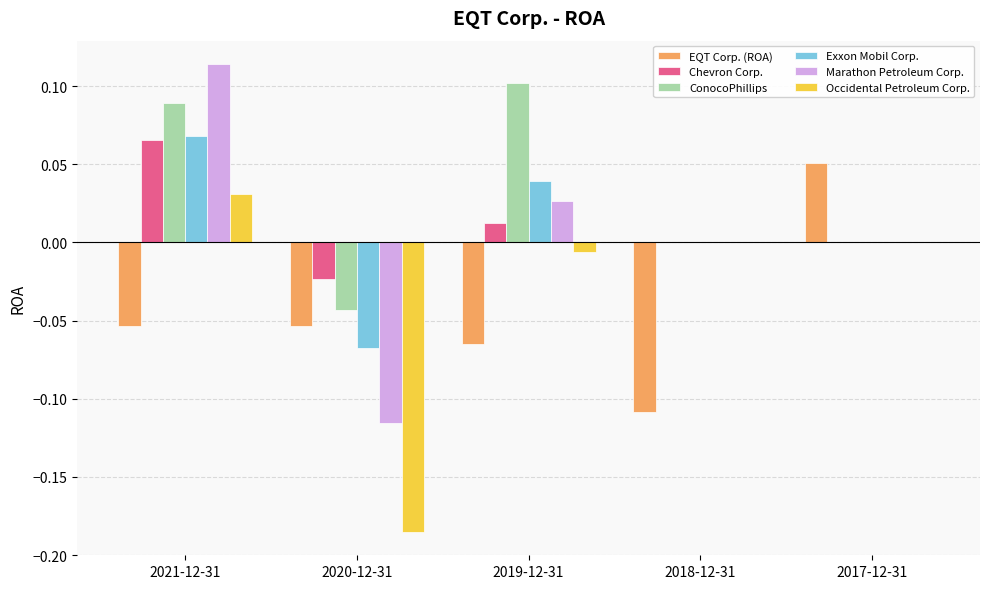

Which series has the largest total across all categories?

ConocoPhillips